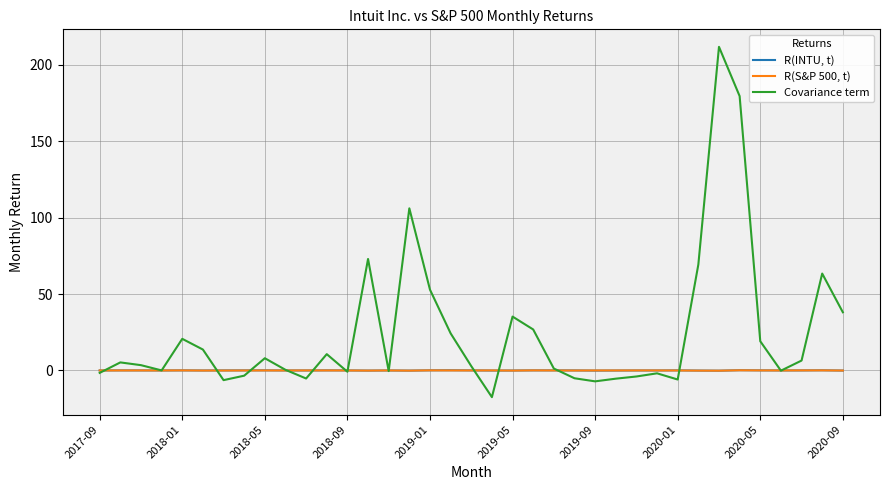

Which series has the widest spread of values?

Covariance term